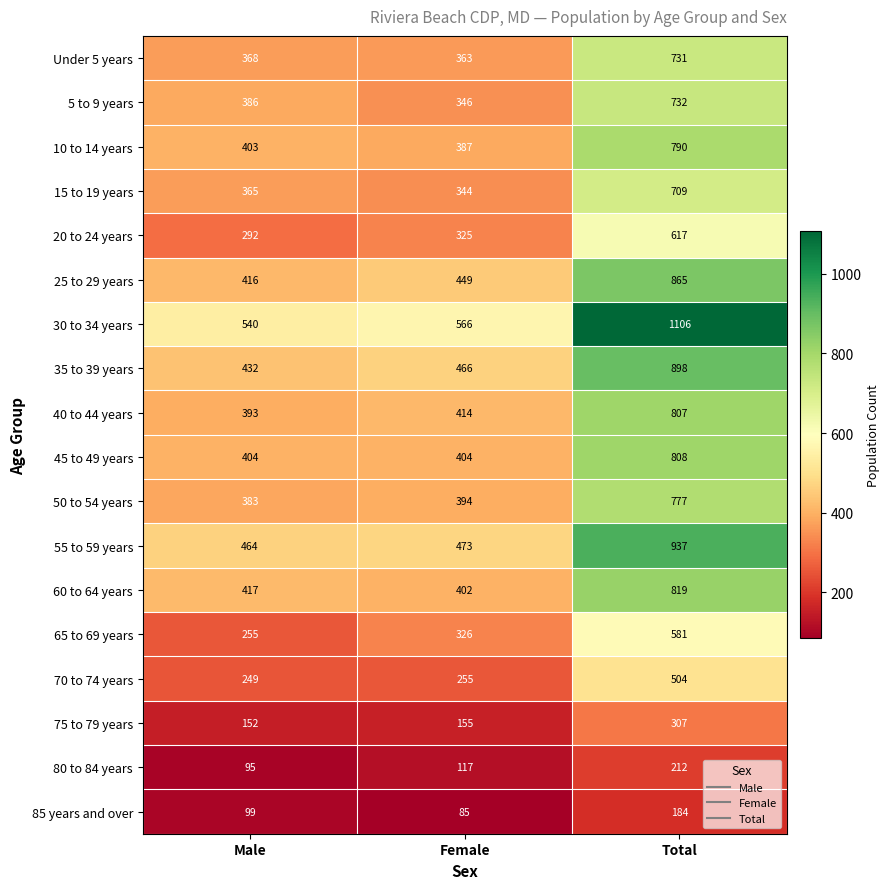

What is the sum of the 50 to 54 years values at Male and Total?

1160